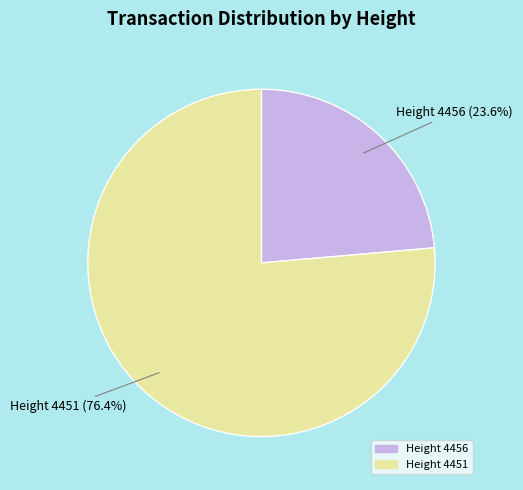

Does any single category account for the majority?

Yes